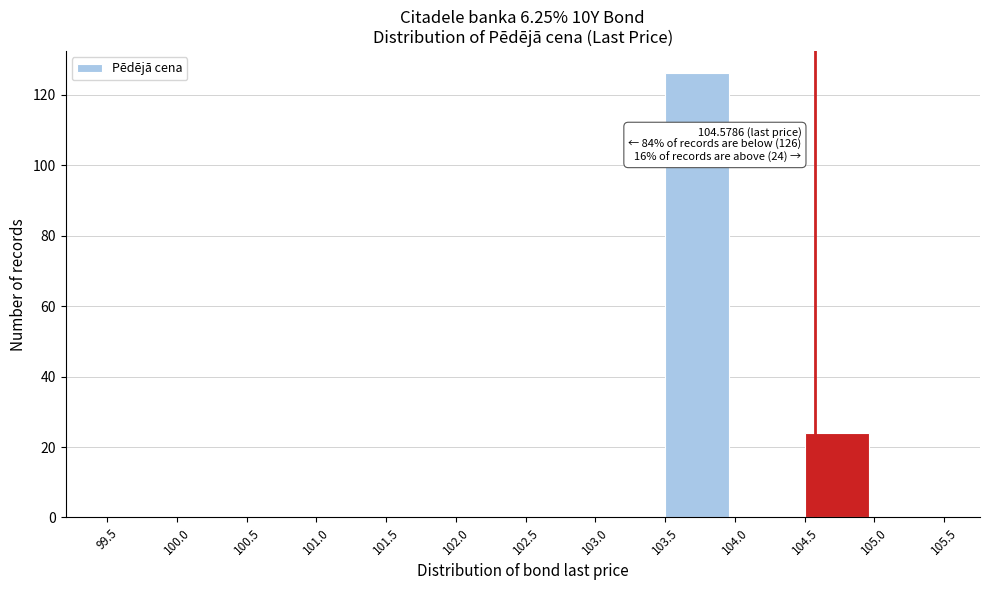

Which range on the x-axis has the tallest bar?

103.5 to 104.0